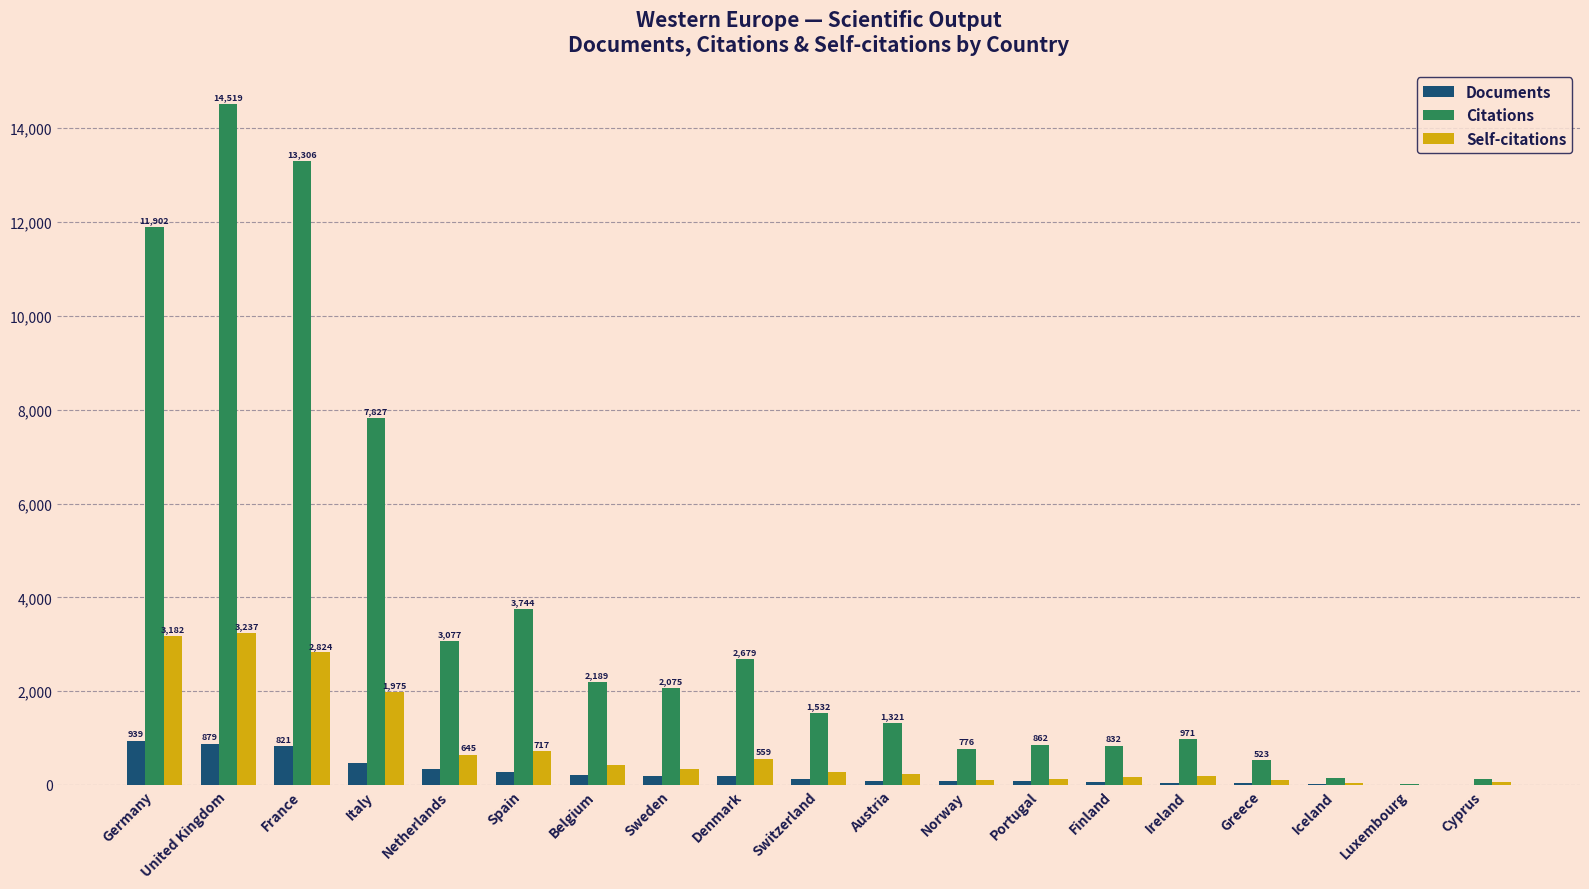

What is the highest value of the Documents series?

939